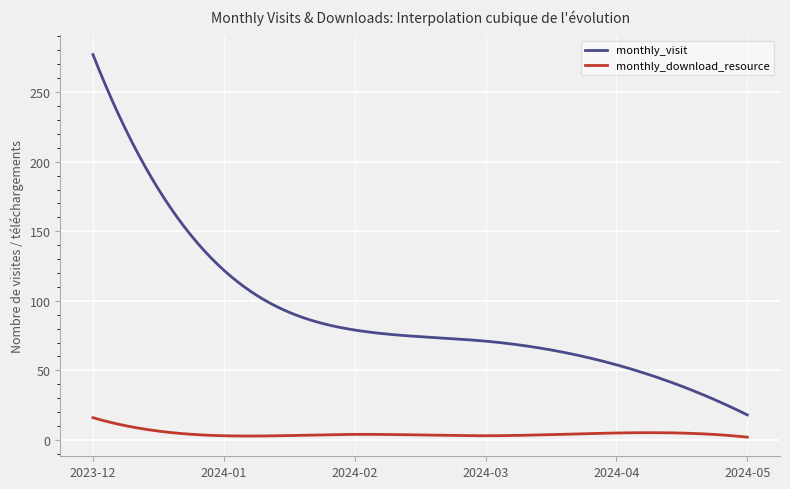

Rank the series by their average value, from highest to lowest.

monthly_visit, monthly_download_resource